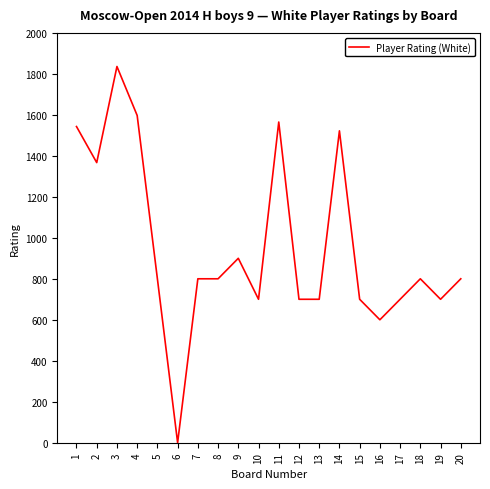

What is the ratio of the value at 2 to the value at 3?

0.7